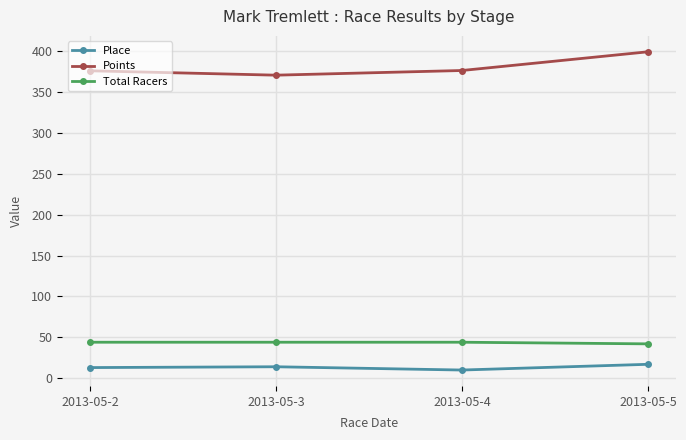

True or false: Points has more than 0 interior local peaks.

False